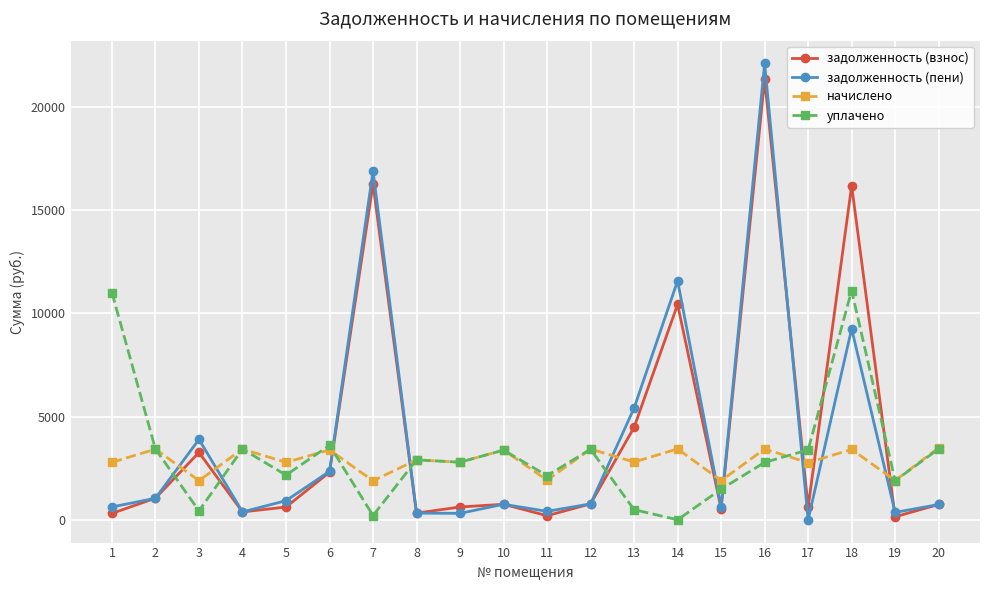

At which category is the sum across all series the highest?

16